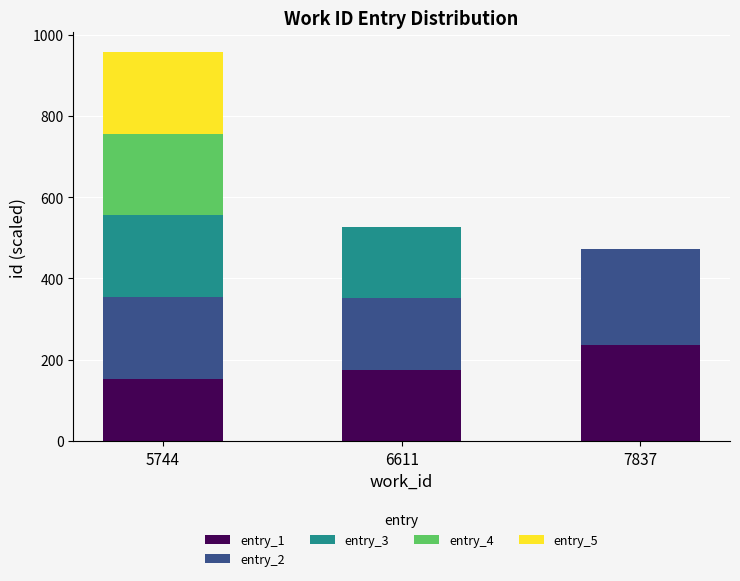

Count the number of data series in this chart.

5